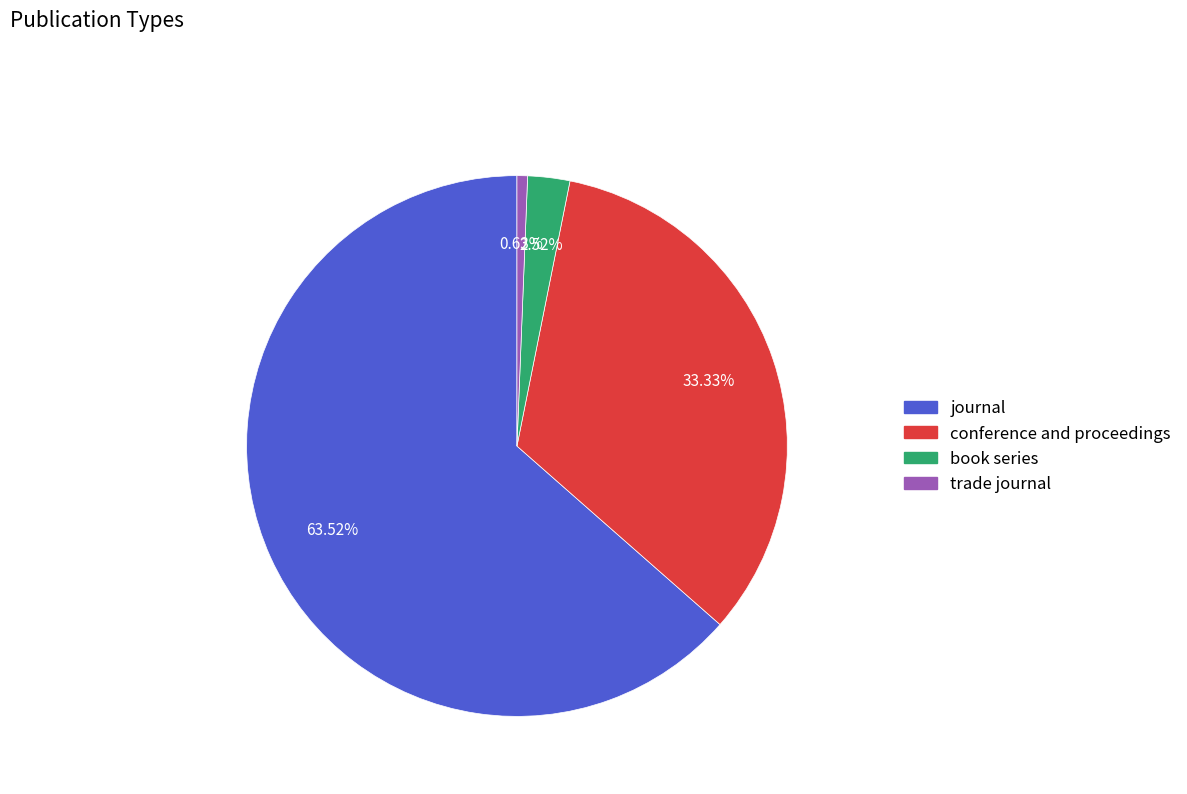

What is the smallest slice in the pie chart?

trade journal